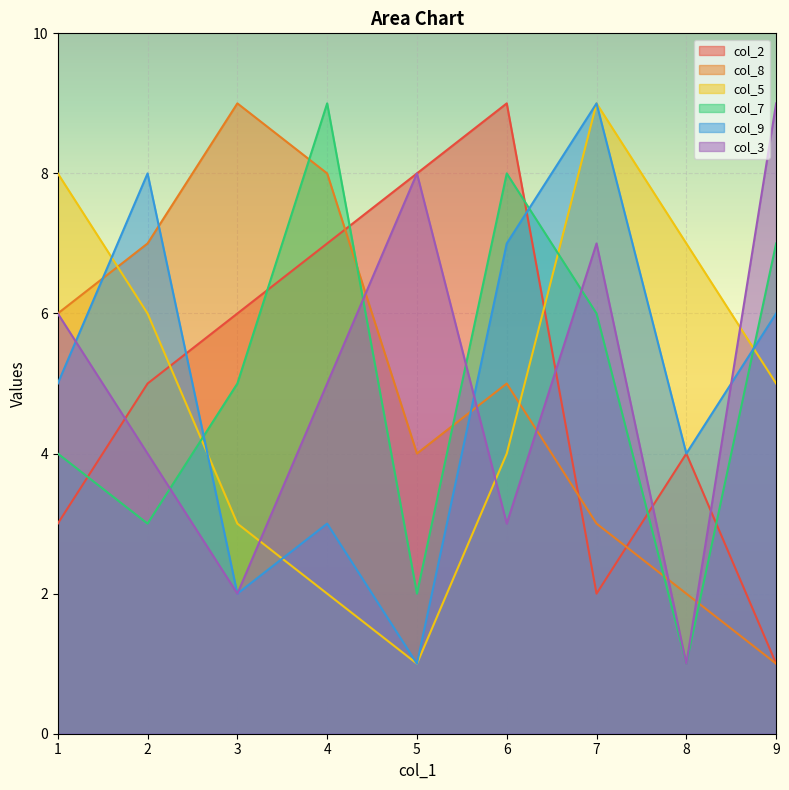

What is the difference between the maximum and minimum values in the col_5 series?

8